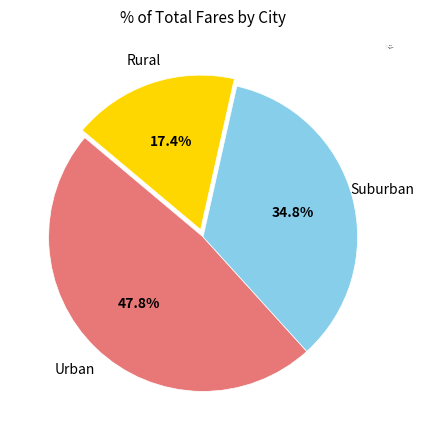

Is there a majority slice in this chart?

No